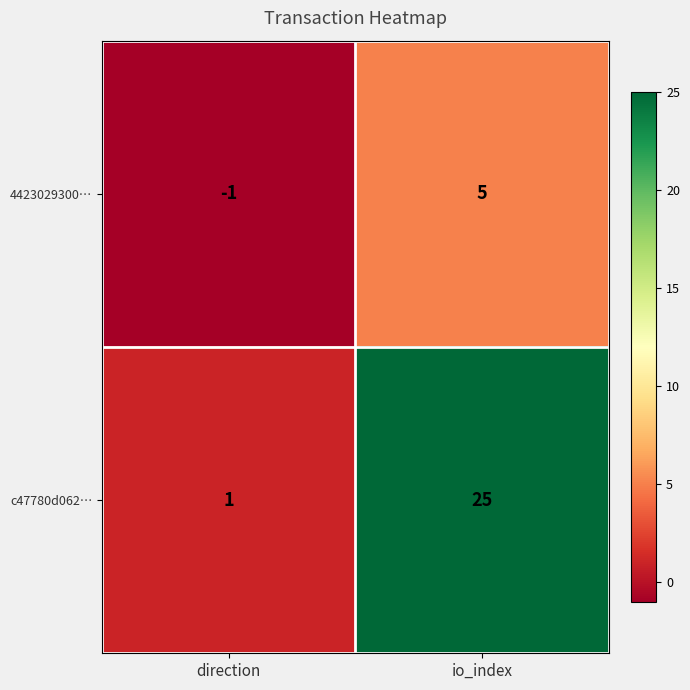

At which label does 4423029300… reach its peak?

io_index